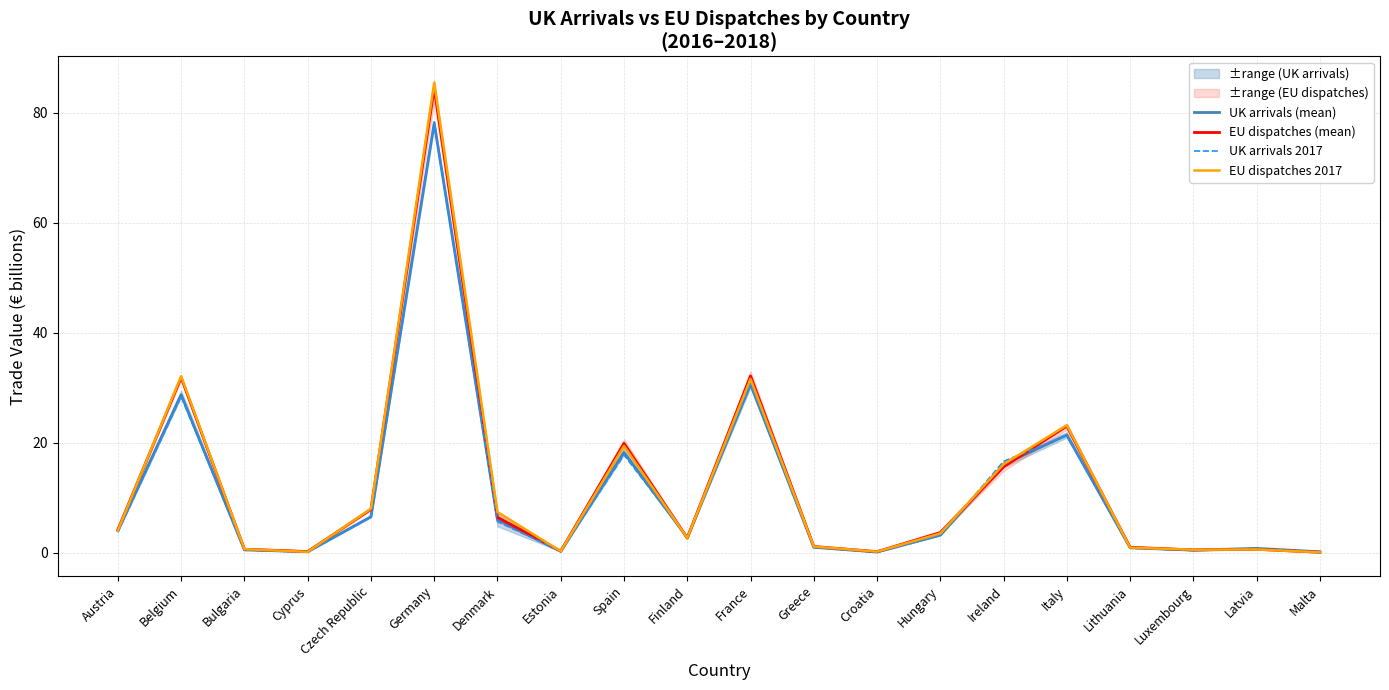

What is the difference between the maximum and minimum values in the EU dispatches 2017 series?

85.3